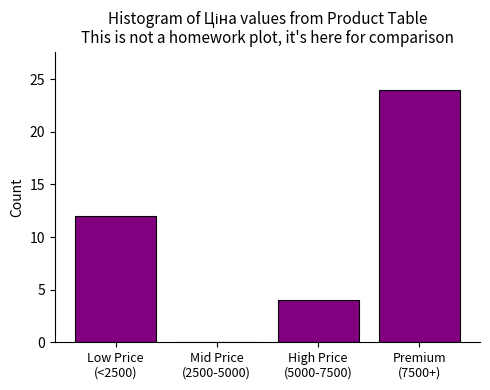

What is the maximum value shown in the chart?

24